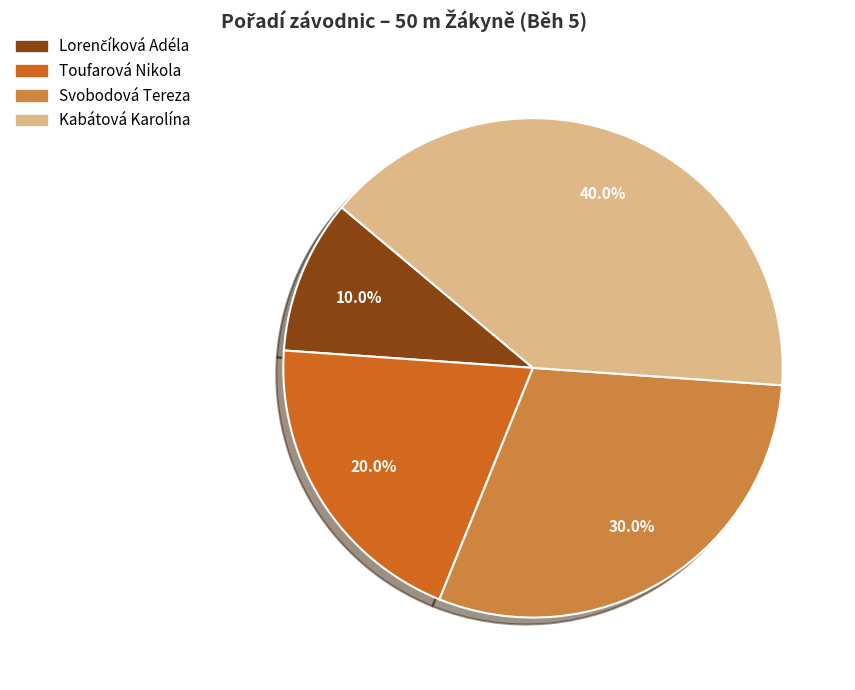

Between Kabátová Karolína and Toufarová Nikola, which is larger?

Kabátová Karolína